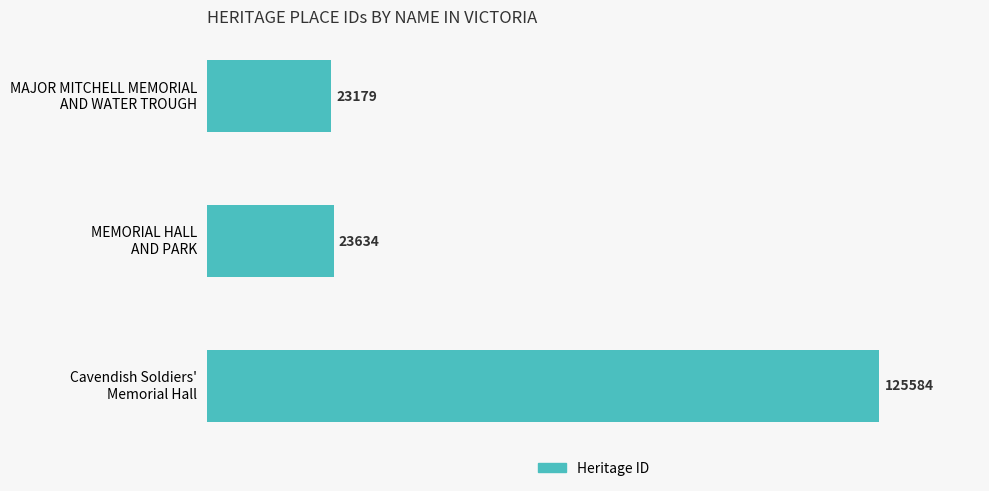

What is the average value?

57466